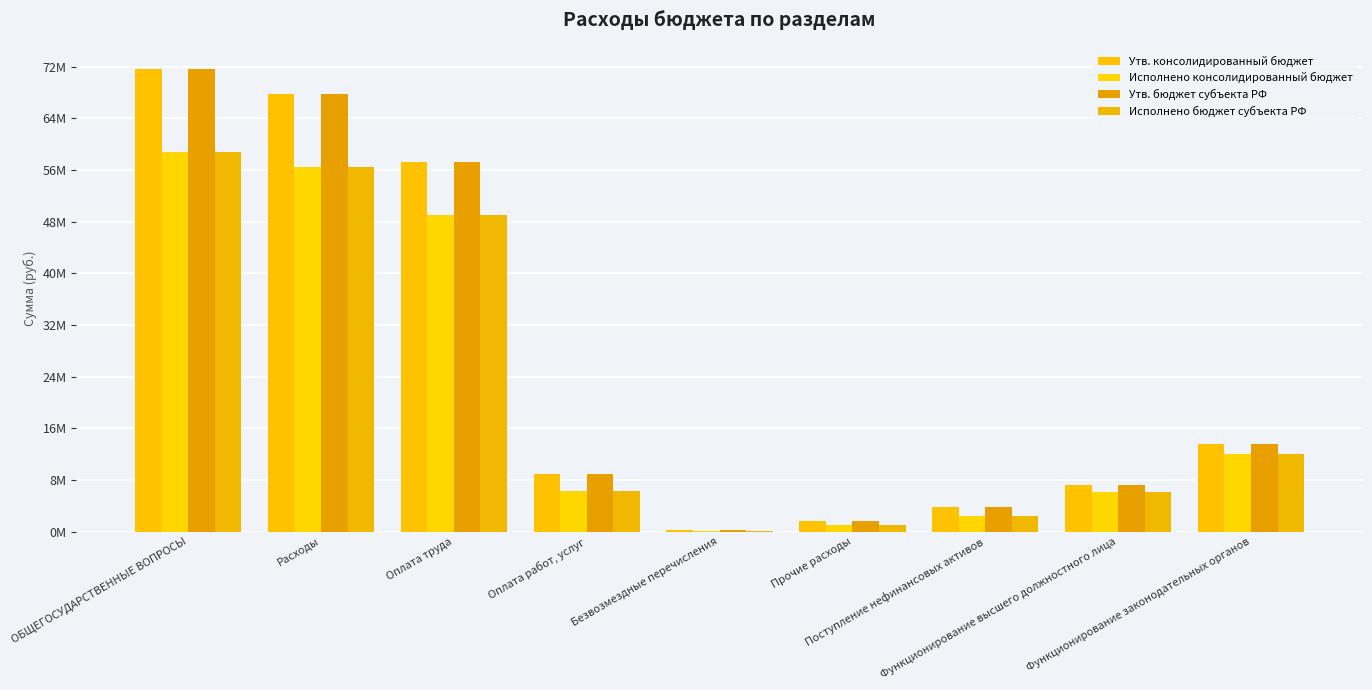

What position from the right is Прочие расходы?

4